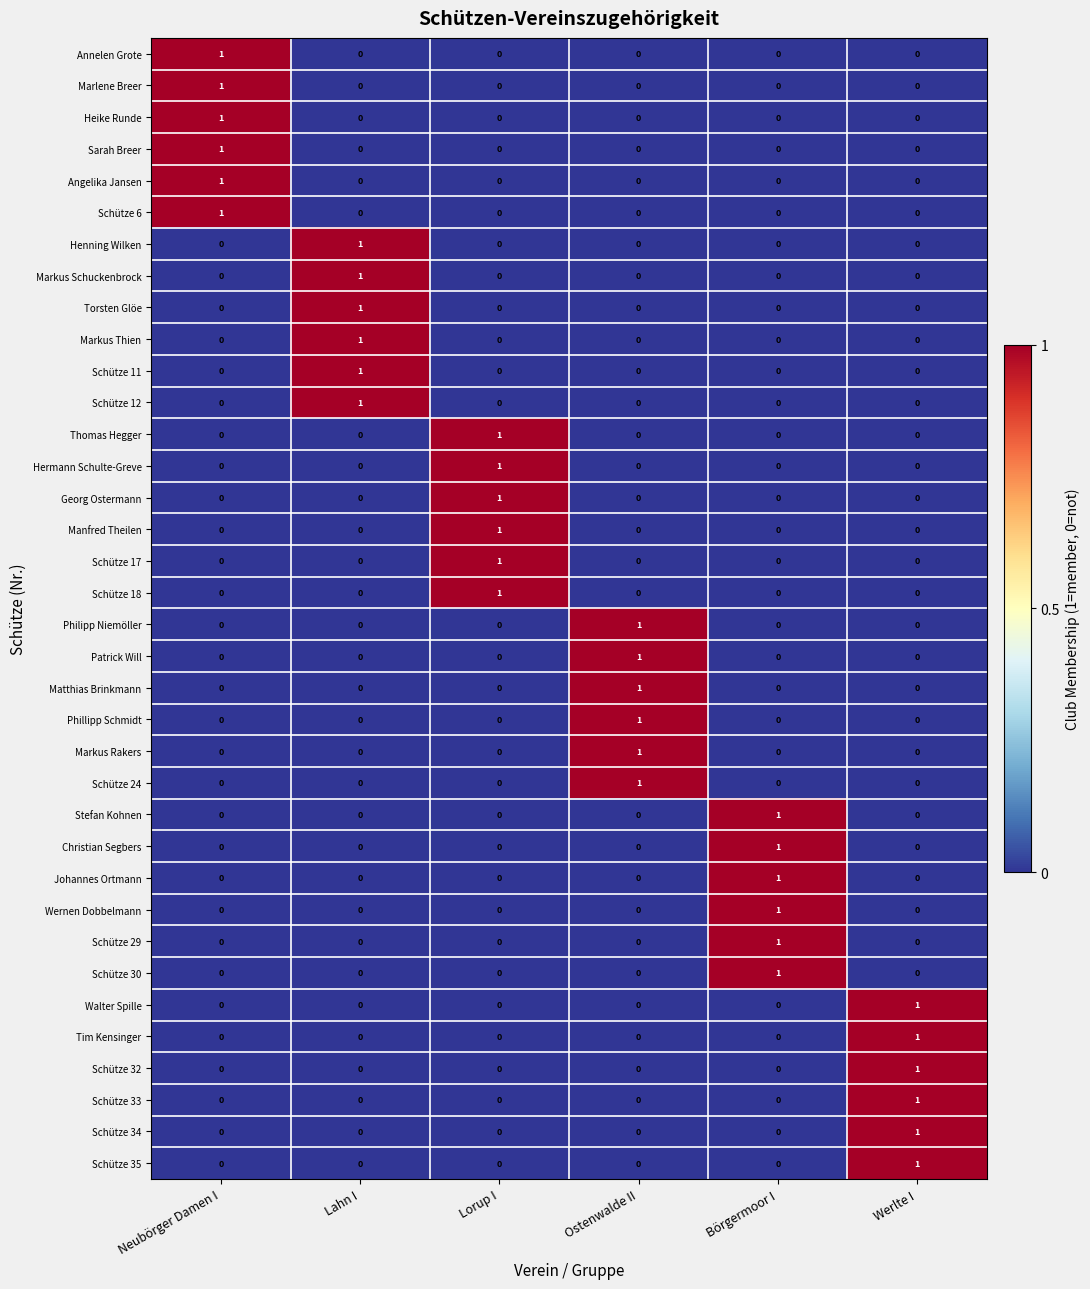

Is it true that Heike Runde equals 0 at Börgermoor I?

True